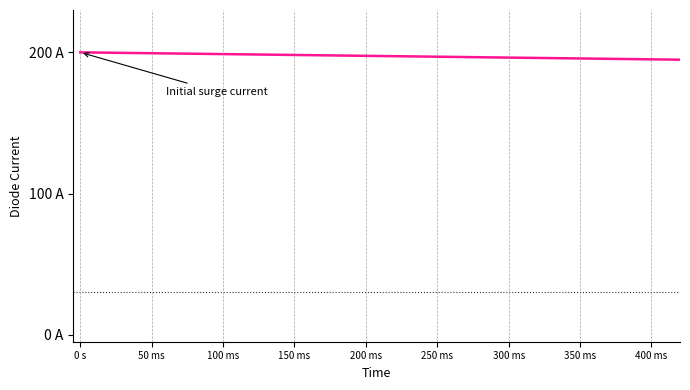

Does the chart have visible grid lines?

No